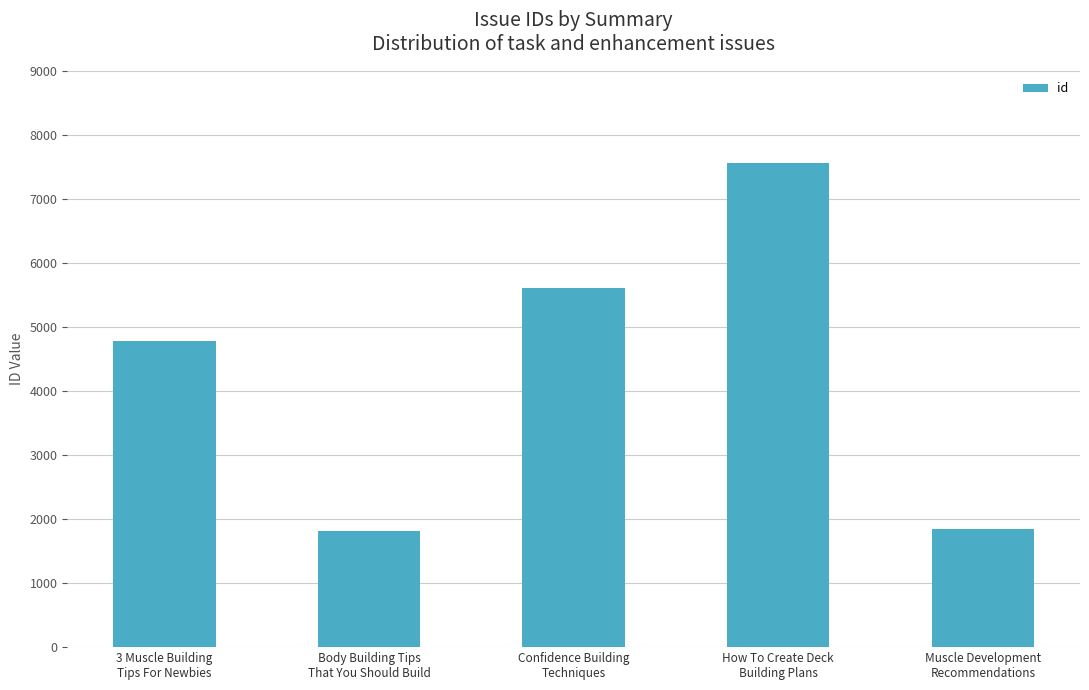

What is the minimum value shown in the chart?

1820